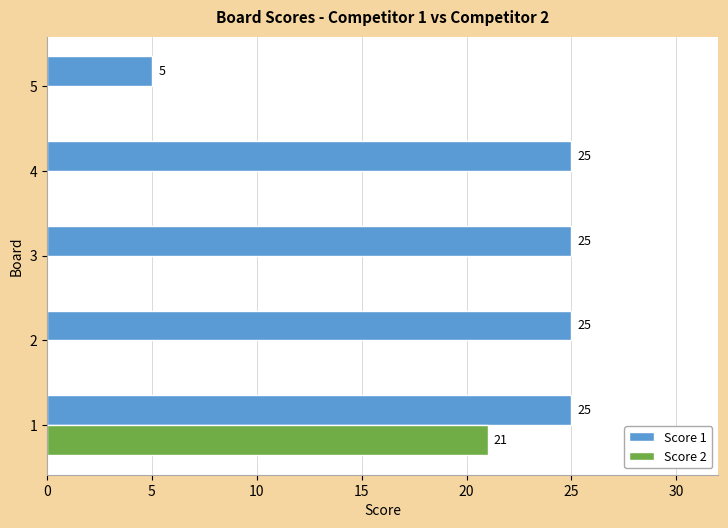

Is the value of Score 1 at 2 greater than the value of Score 2 at 1?

Yes